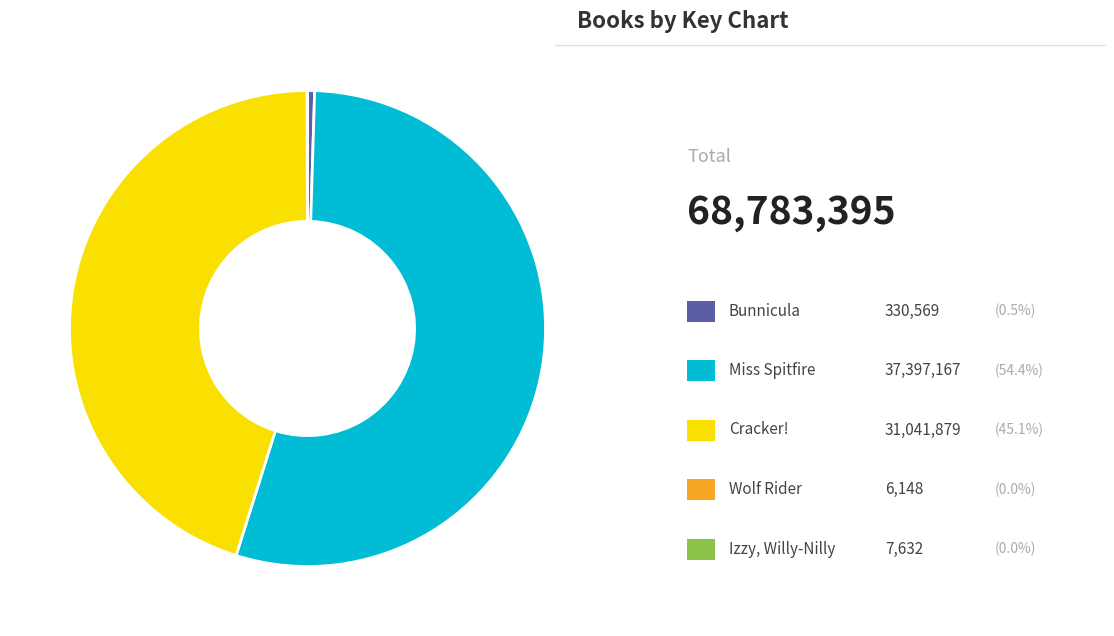

Is there a majority slice in this chart?

Yes